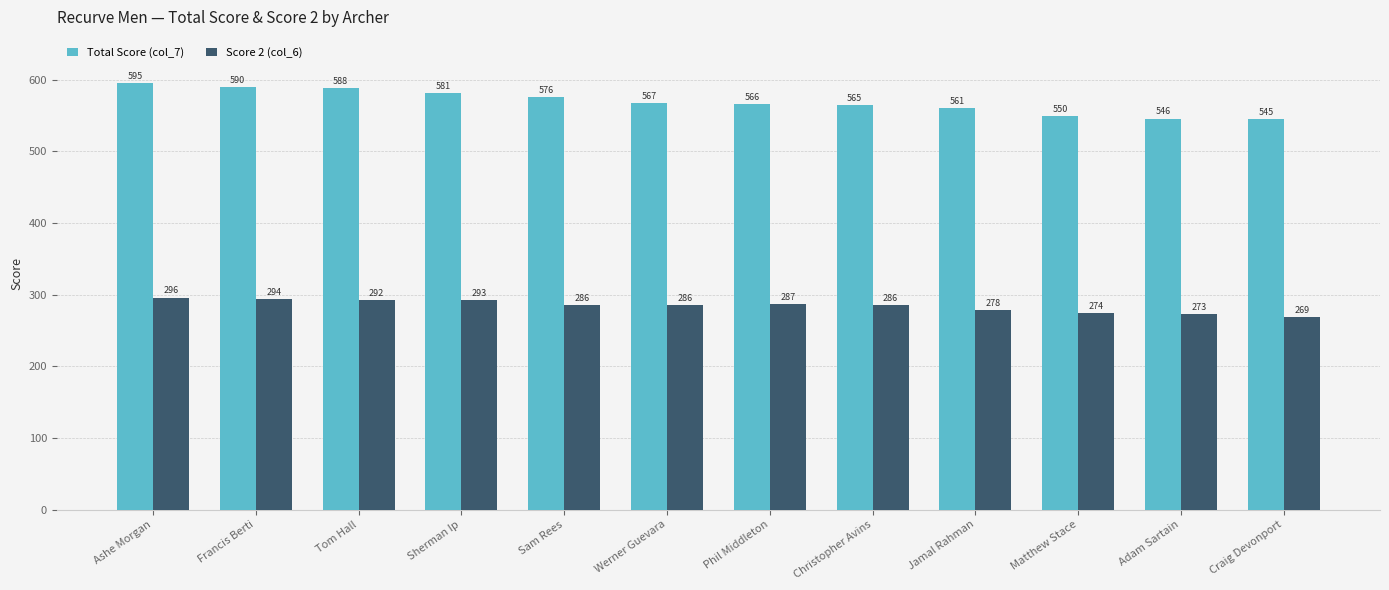

How many values in the Total Score (col_7) series are below 567?

6